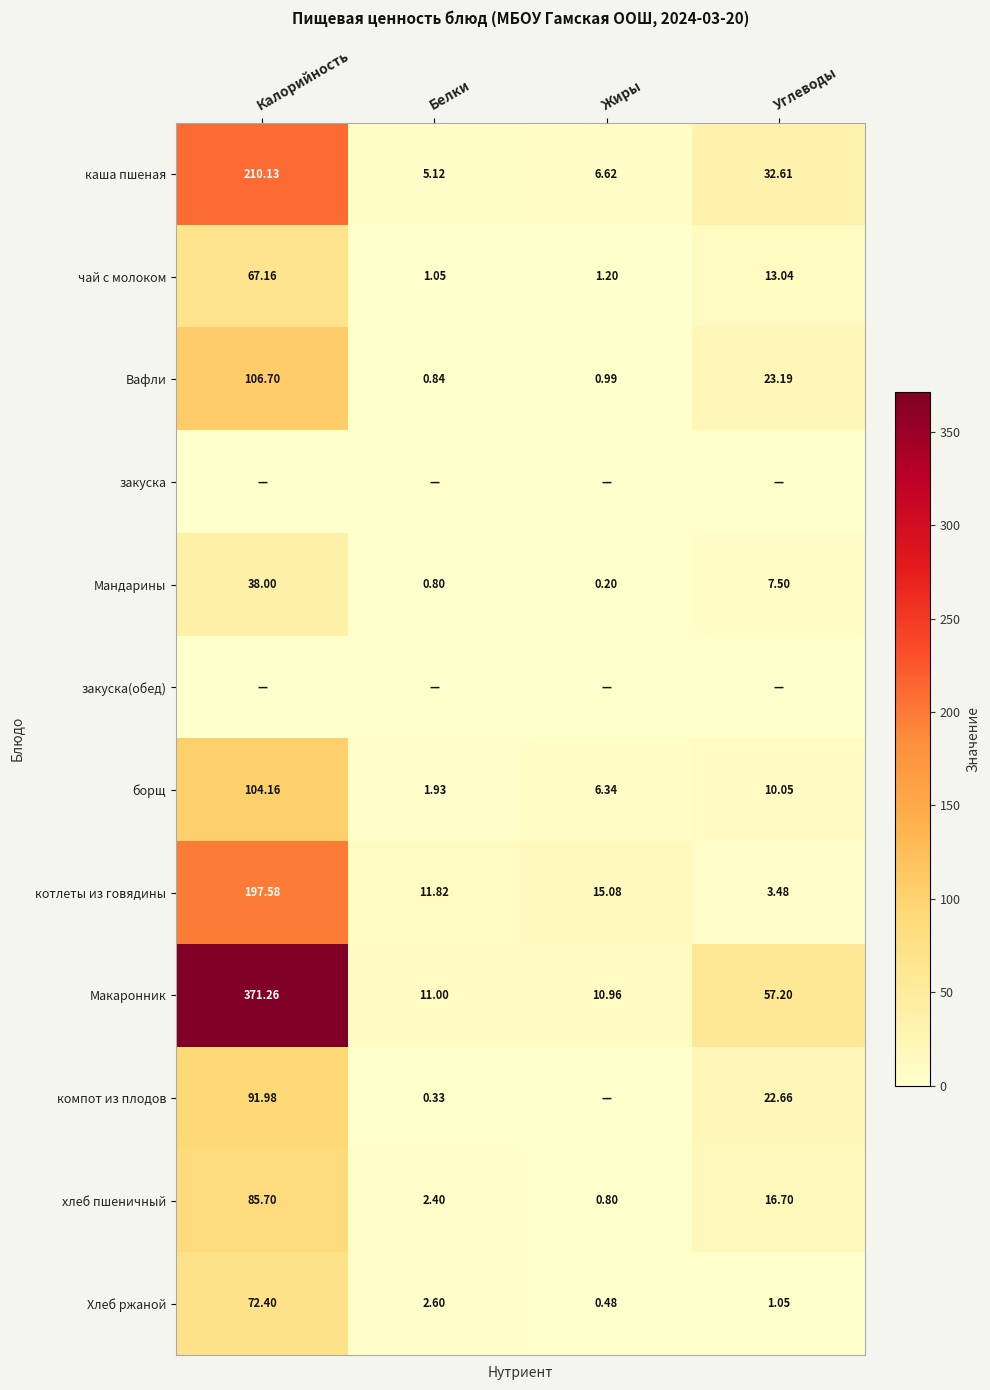

What is the difference between the хлеб пшеничный values at Калорийность and Углеводы?

69.0